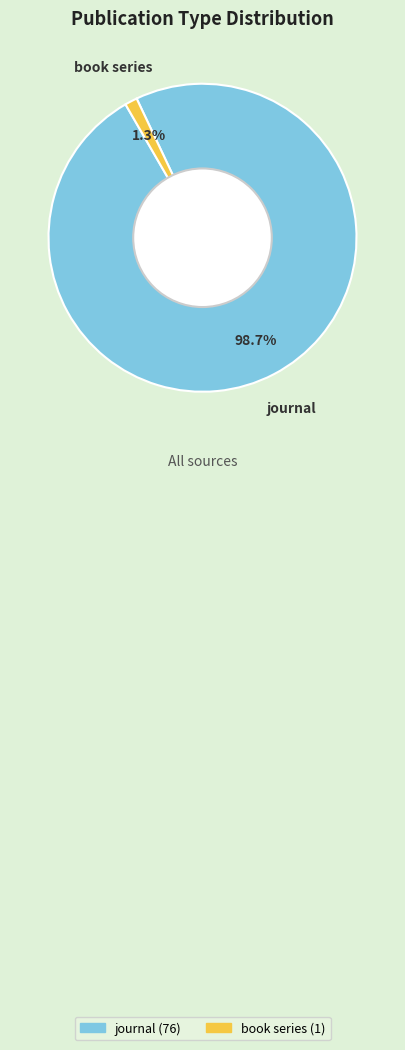

To the nearest percent, what is the average slice percentage?

50%